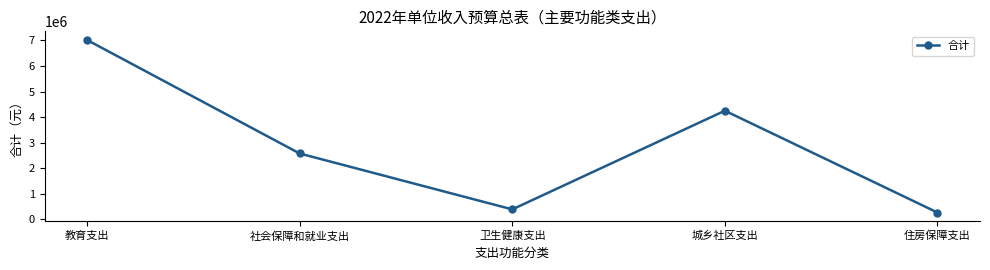

At which category does the data reach its first local valley?

卫生健康支出